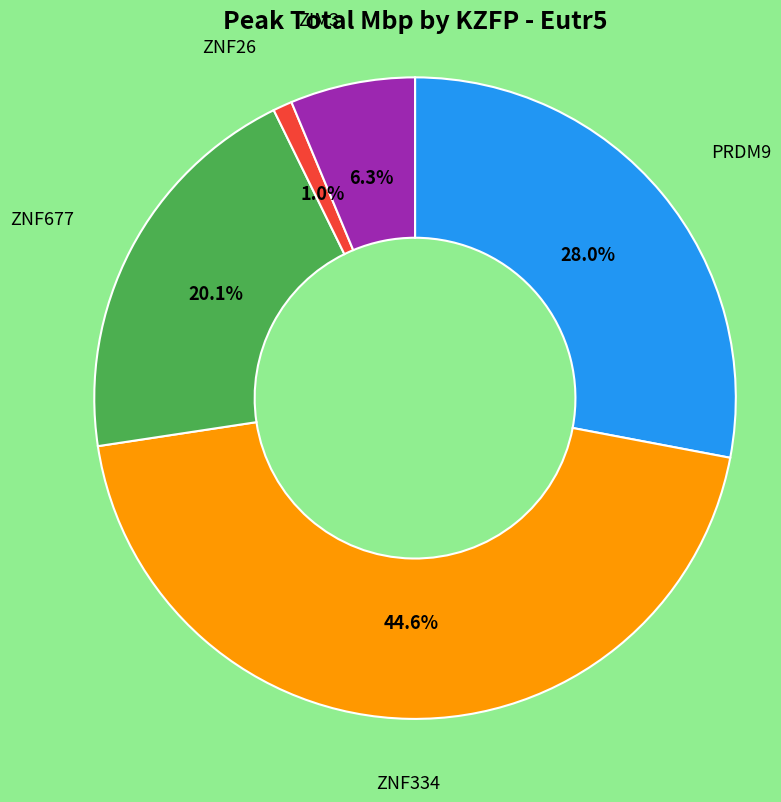

Is there a majority slice in this chart?

No